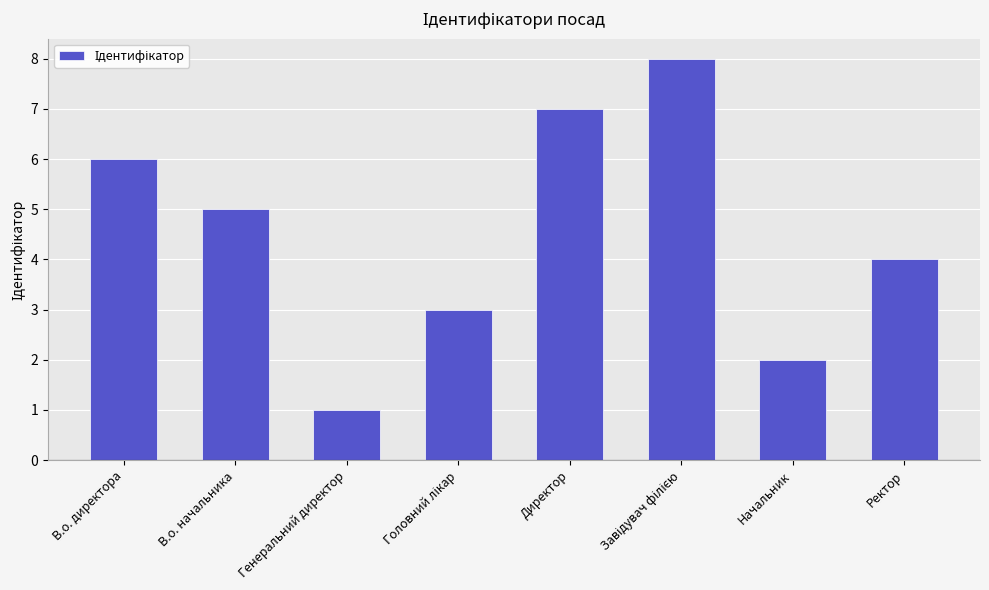

What is the greatest value displayed?

8